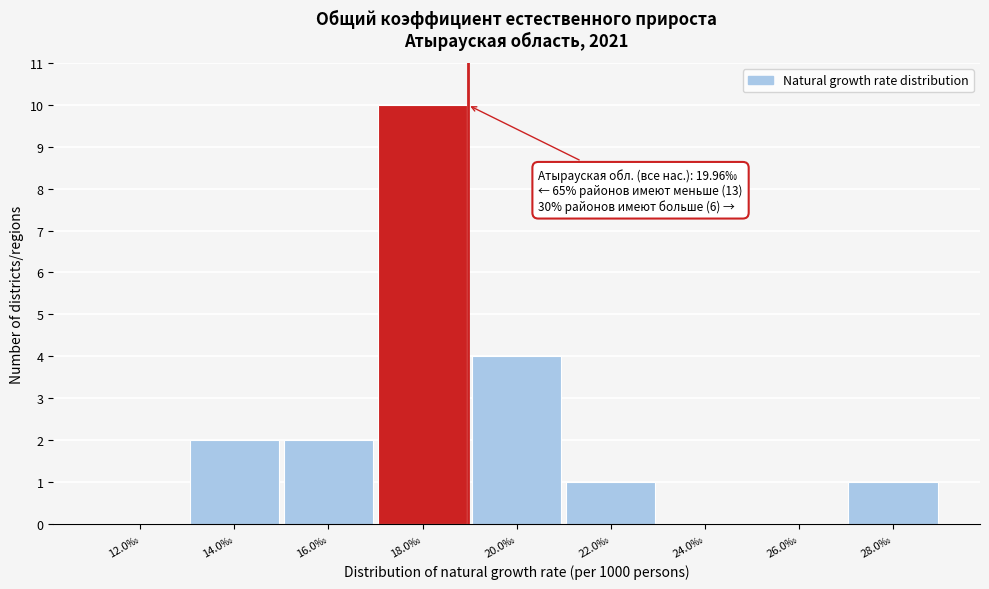

Reading left to right, extract all data points from this chart.

12.0‰=0	14.0‰=2	16.0‰=2	18.0‰=10	20.0‰=4	22.0‰=1	24.0‰=0	26.0‰=0	28.0‰=1